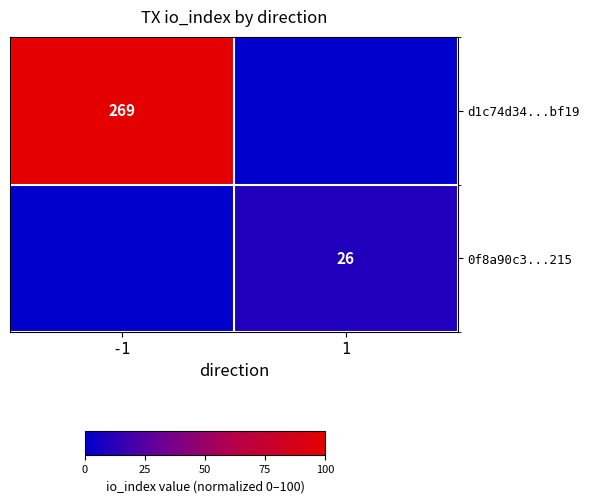

Is it true that 0f8a90c3...215 equals 41 at 1?

False